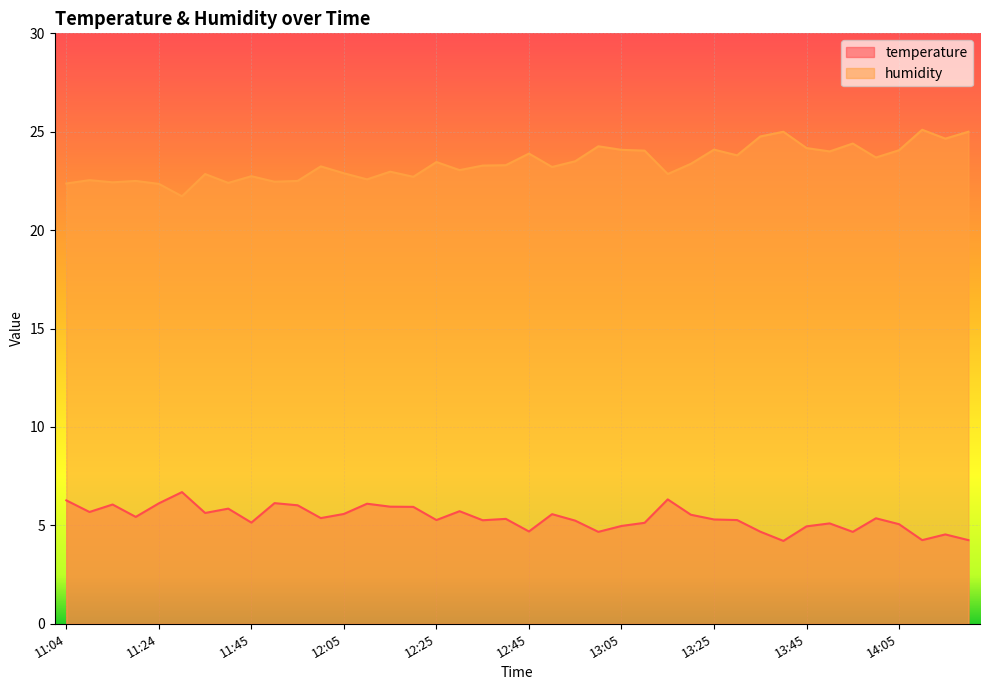

At which category is the sum across all series the highest?

13:35